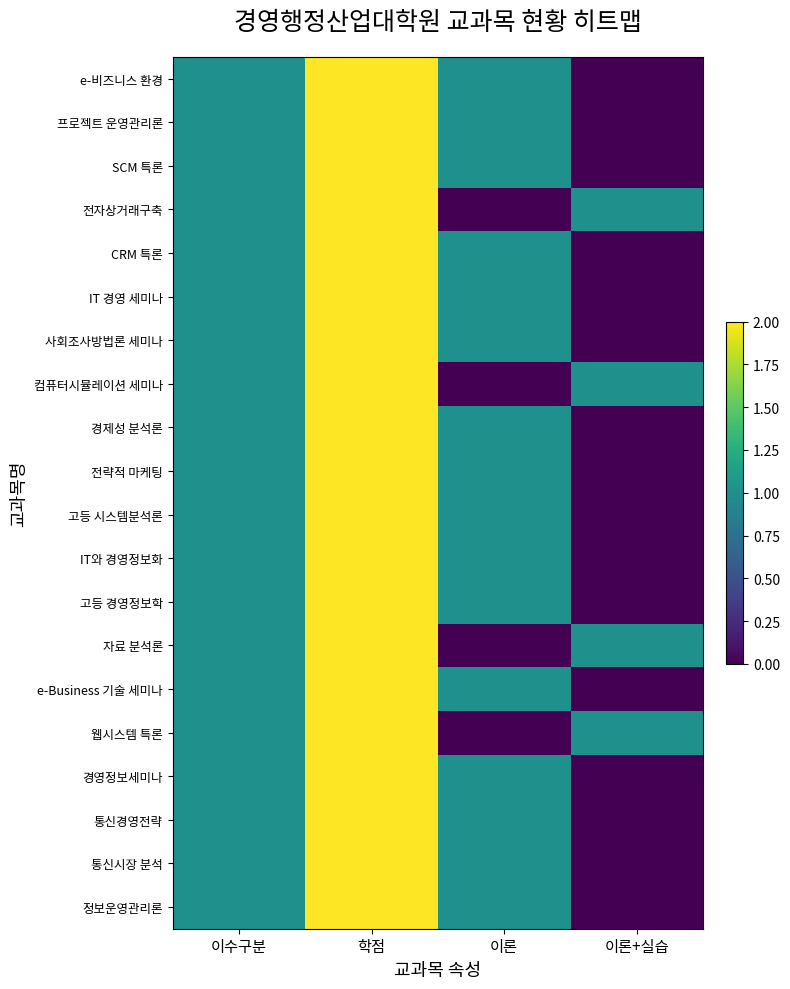

Reading left to right, list all the values displayed in this chart.

e-비즈니스 환경: 이수구분=1	학점=2	이론=1	이론+실습=0
프로젝트 운영관리론: 이수구분=1	학점=2	이론=1	이론+실습=0
SCM 특론: 이수구분=1	학점=2	이론=1	이론+실습=0
전자상거래구축: 이수구분=1	학점=2	이론=0	이론+실습=1
CRM 특론: 이수구분=1	학점=2	이론=1	이론+실습=0
IT 경영 세미나: 이수구분=1	학점=2	이론=1	이론+실습=0
사회조사방법론 세미나: 이수구분=1	학점=2	이론=1	이론+실습=0
컴퓨터시뮬레이션 세미나: 이수구분=1	학점=2	이론=0	이론+실습=1
경제성 분석론: 이수구분=1	학점=2	이론=1	이론+실습=0
전략적 마케팅: 이수구분=1	학점=2	이론=1	이론+실습=0
고등 시스템분석론: 이수구분=1	학점=2	이론=1	이론+실습=0
IT와 경영정보화: 이수구분=1	학점=2	이론=1	이론+실습=0
고등 경영정보학: 이수구분=1	학점=2	이론=1	이론+실습=0
자료 분석론: 이수구분=1	학점=2	이론=0	이론+실습=1
e-Business 기술 세미나: 이수구분=1	학점=2	이론=1	이론+실습=0
웹시스템 특론: 이수구분=1	학점=2	이론=0	이론+실습=1
경영정보세미나: 이수구분=1	학점=2	이론=1	이론+실습=0
통신경영전략: 이수구분=1	학점=2	이론=1	이론+실습=0
통신시장 분석: 이수구분=1	학점=2	이론=1	이론+실습=0
정보운영관리론: 이수구분=1	학점=2	이론=1	이론+실습=0